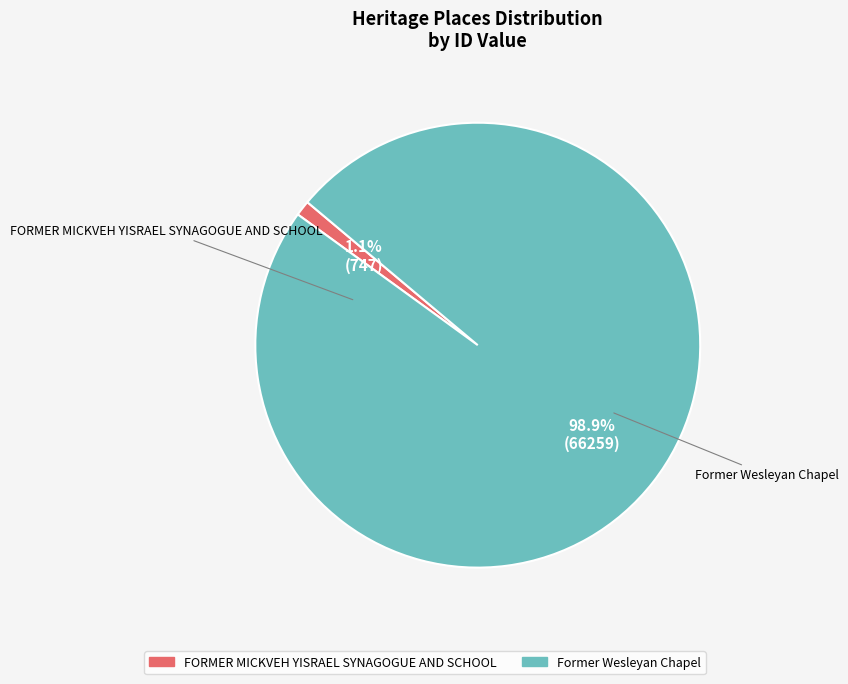

Does Former Wesleyan Chapel represent more than half of the total?

Yes